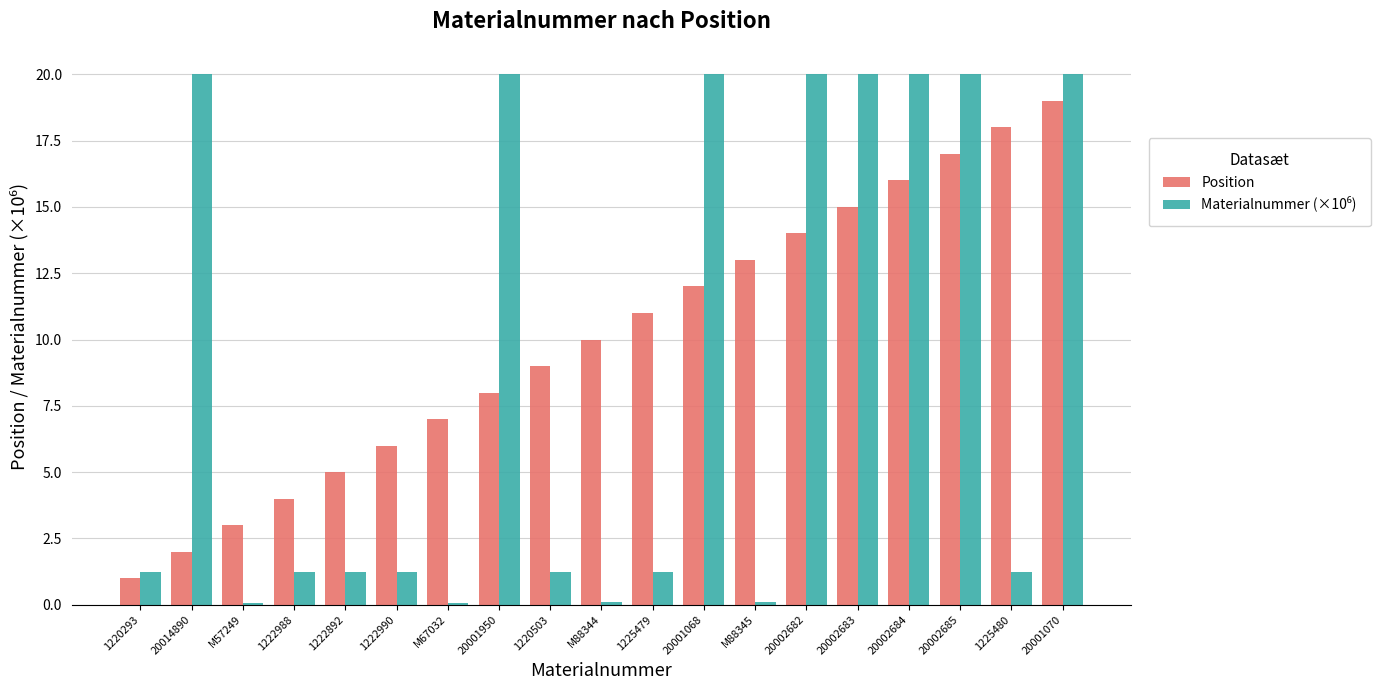

What is the total value across all series at 1222990?

7.2